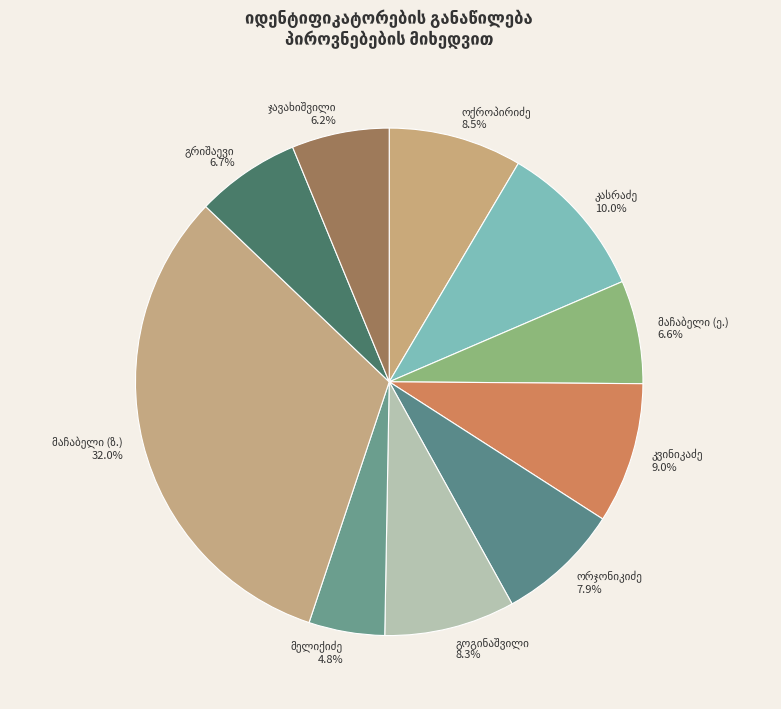

How many slices are in this pie chart?

10